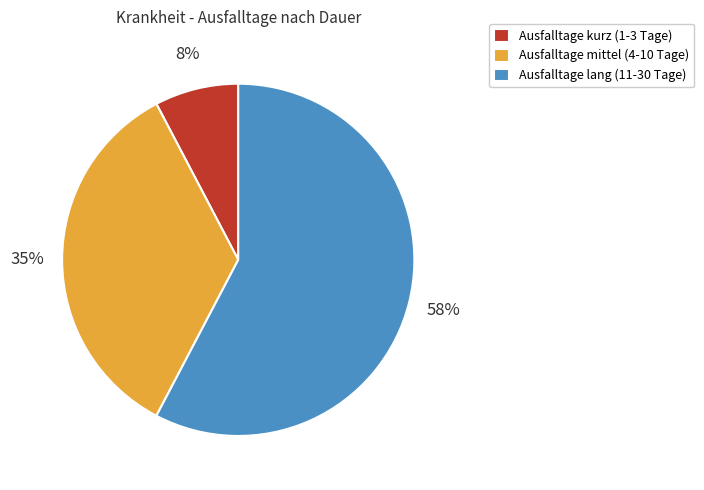

Is Ausfalltage lang (11-30 Tage) the majority of the pie?

Yes